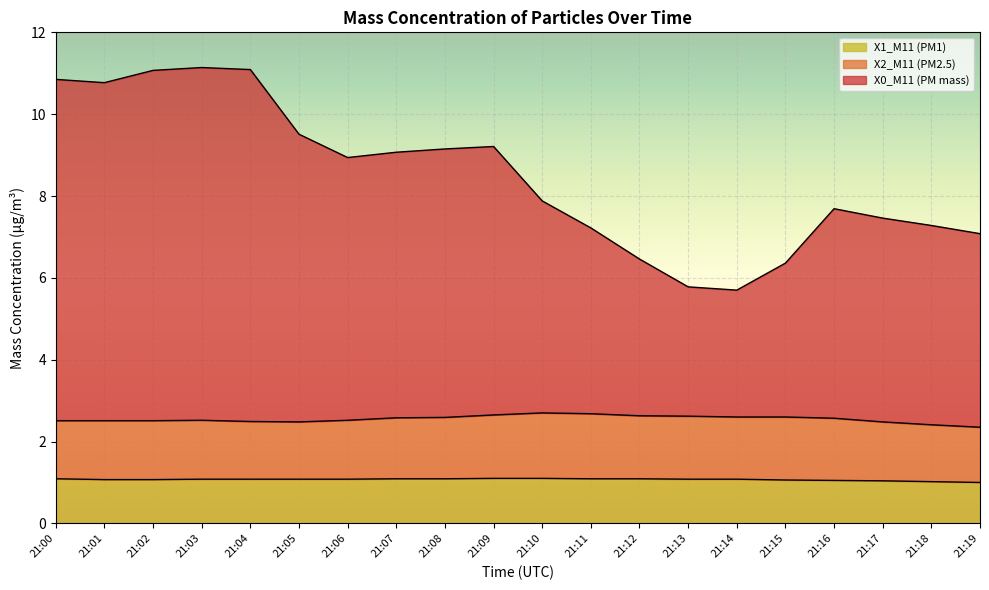

True or false: X0_M11 (PM mass) and X1_M11 (PM1) intersect in this chart.

False